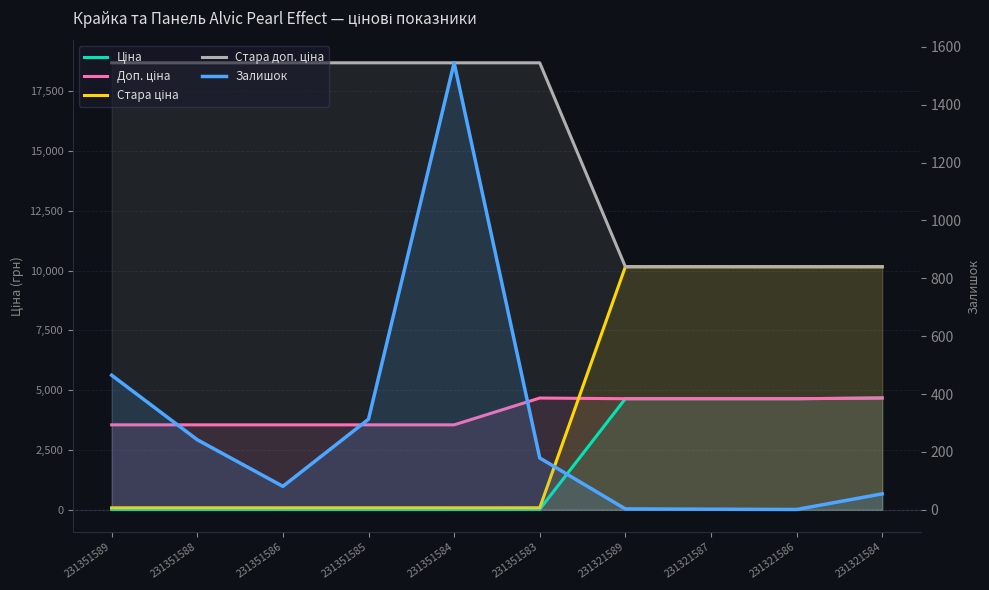

How many categories are shown in the chart?

10